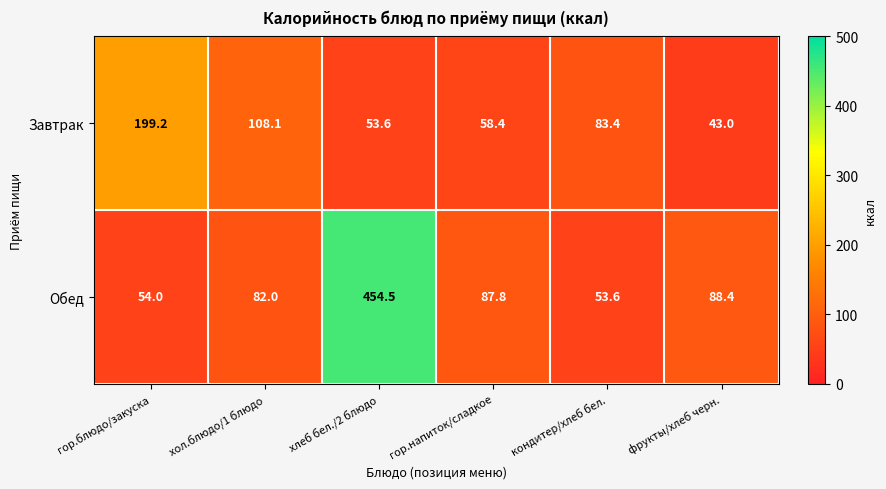

What is the difference between the maximum and minimum values in the Обед series?

400.9